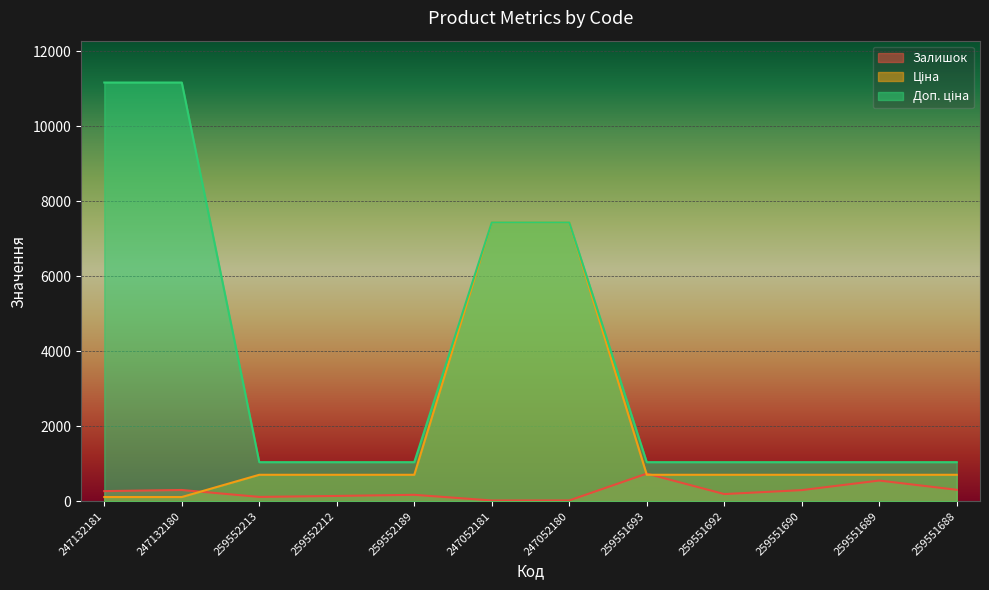

Rank the series by their maximum value, from highest to lowest.

Доп. ціна, Ціна, Залишок